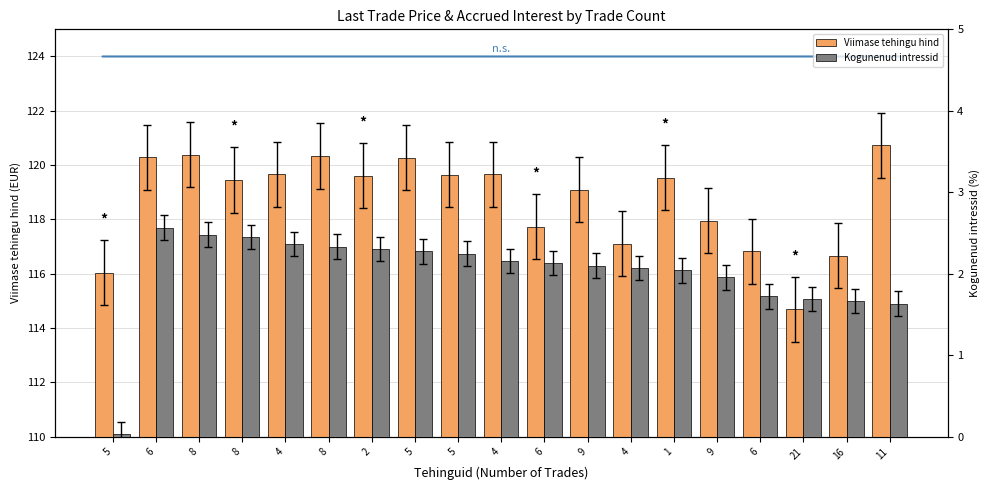

At which category is the sum across all series the highest?

8